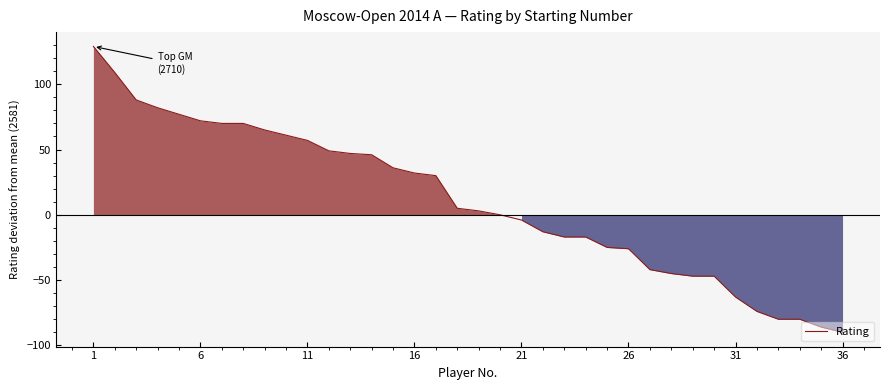

What is the maximum value shown in the chart?

129